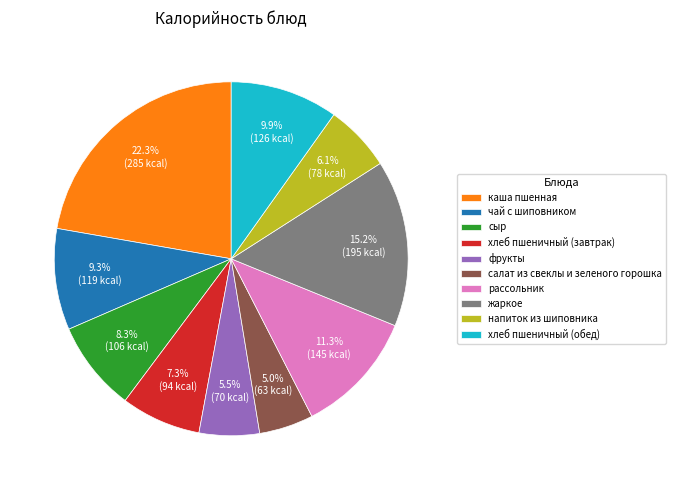

To the nearest percent, what portion does сыр represent?

8%